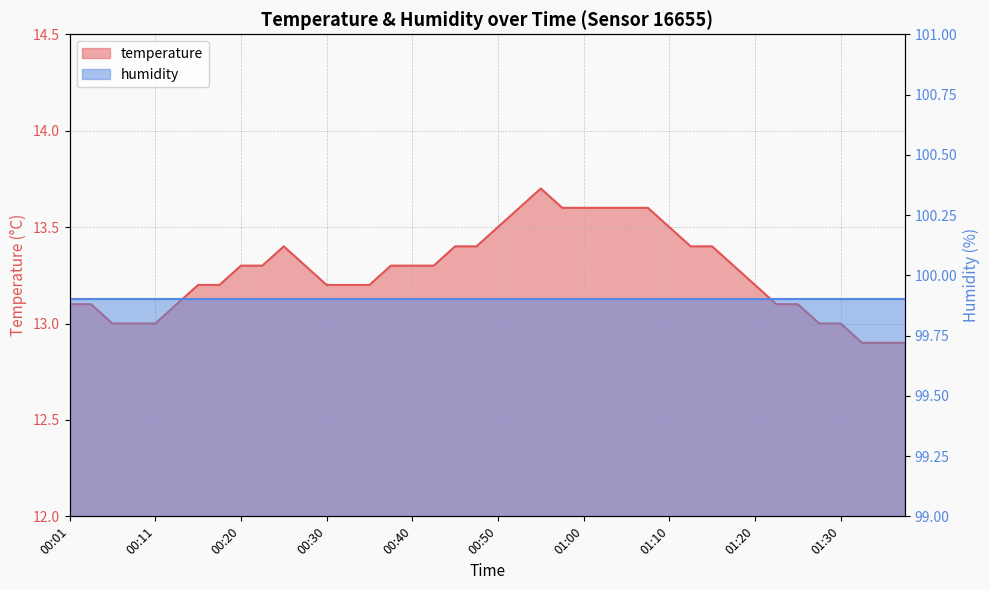

How many values exceed 13?

32